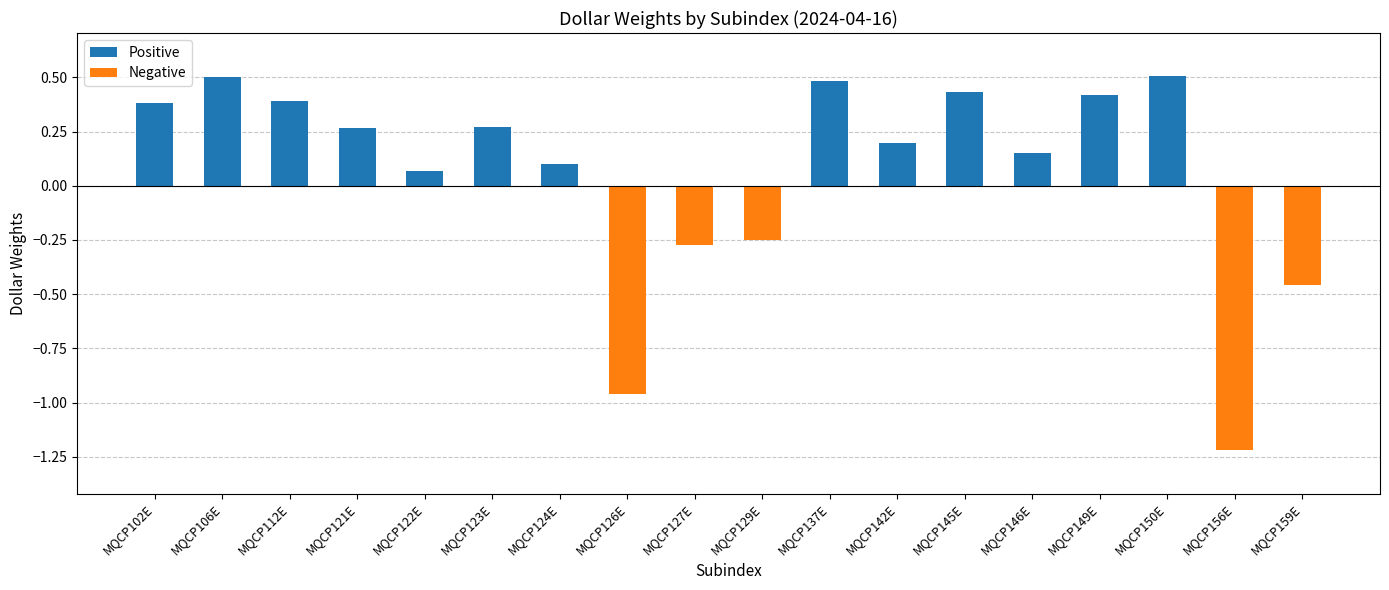

What is the difference between the values at MQCP122E and MQCP123E?

0.2